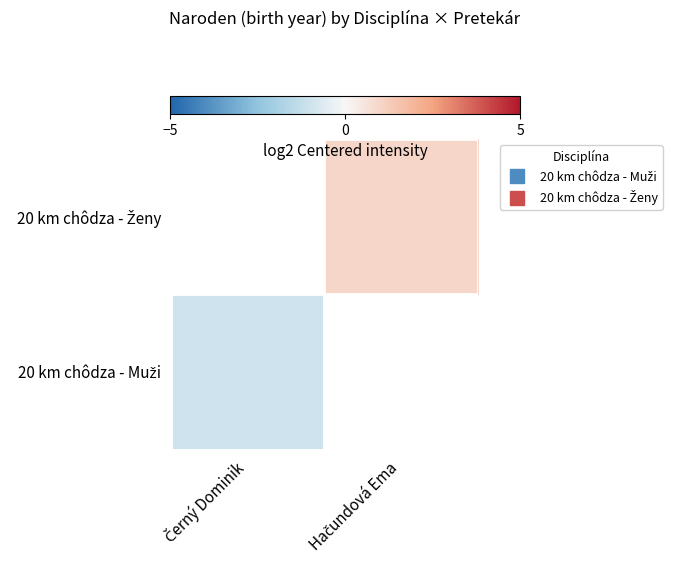

At which label does 20 km chôdza - Ženy reach its minimum?

Černý Dominik